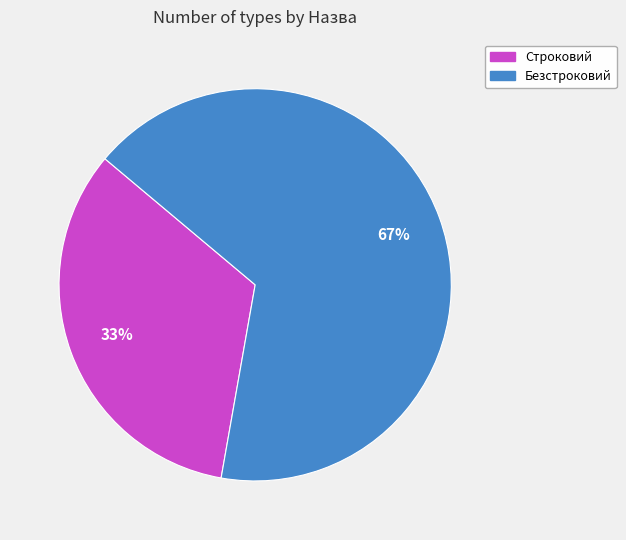

Which slice represents more than half of the pie?

Безстроковий